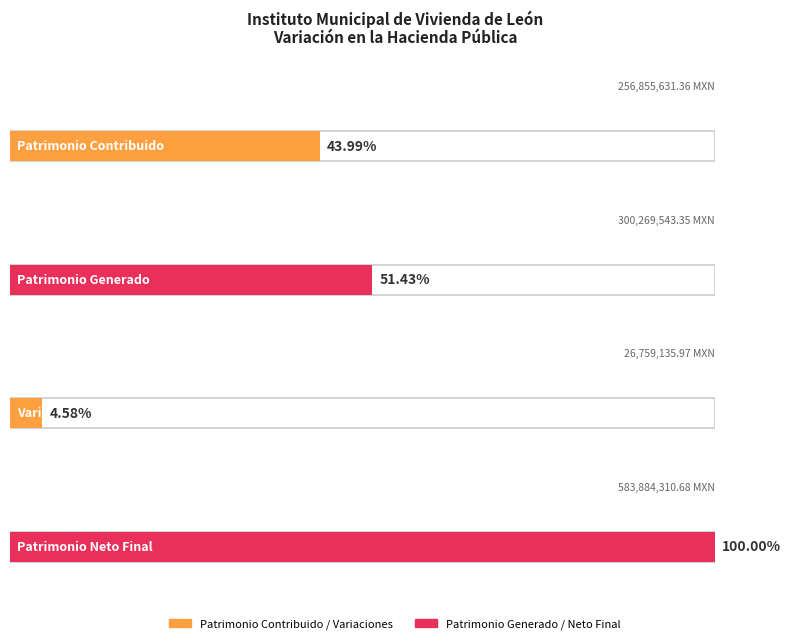

What is the value of the 1st bar from the left?

256855631.4